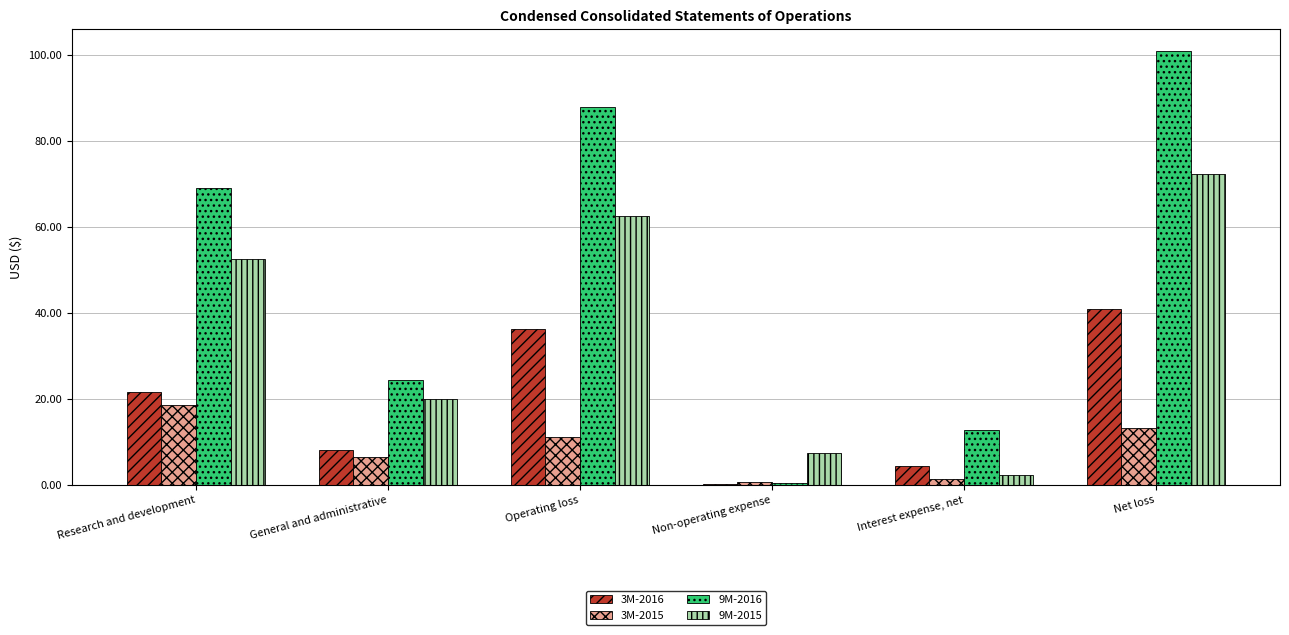

What are all the series names shown in the legend?

3M-2016, 3M-2015, 9M-2016, 9M-2015